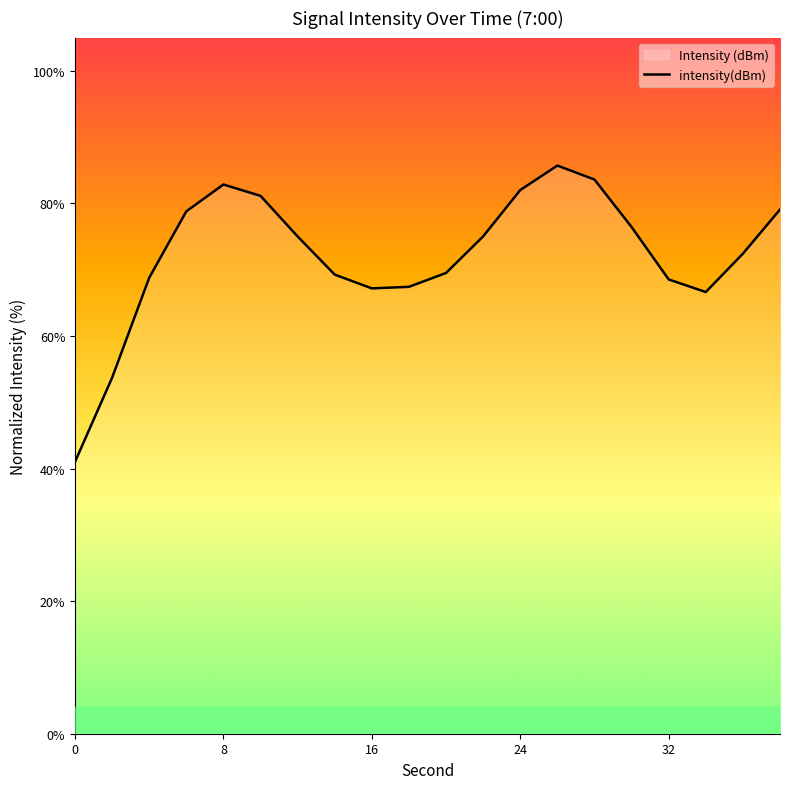

How many points are lower than both their immediate neighbors (excluding endpoints)?

2